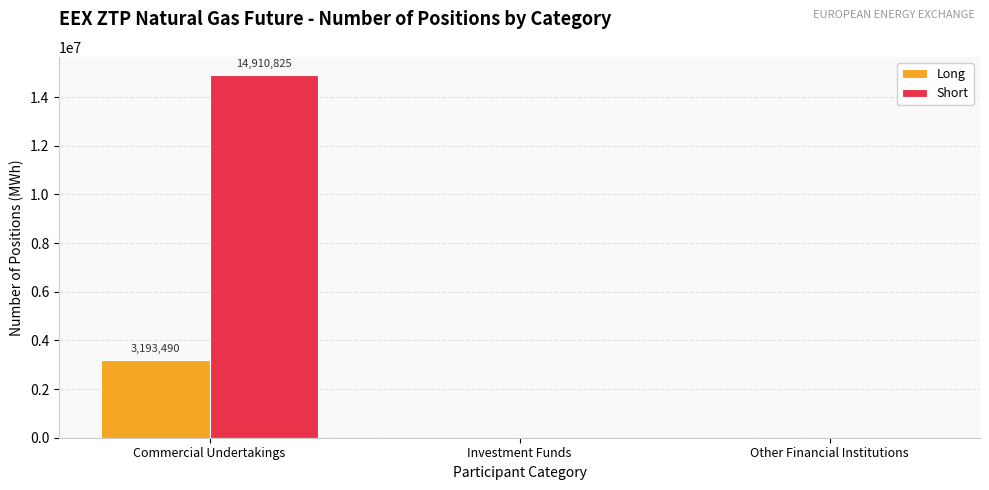

What is the maximum value shown in the chart?

14910825